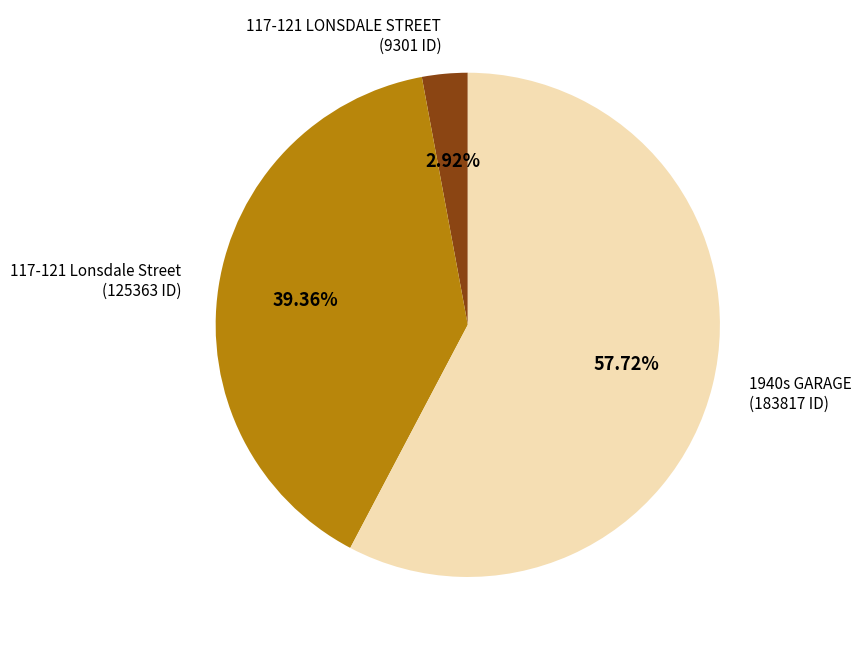

To the nearest percent, what is the average slice percentage?

33%